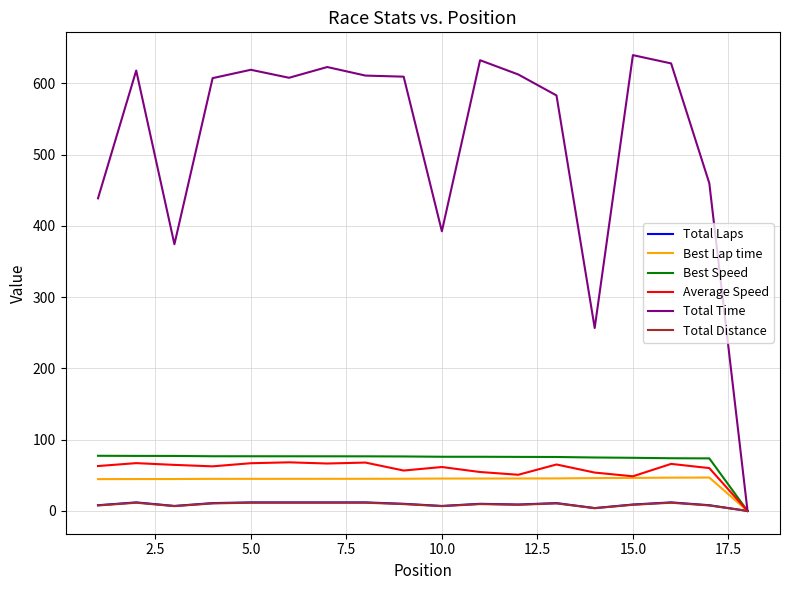

Which series has the widest spread of values?

Total Time